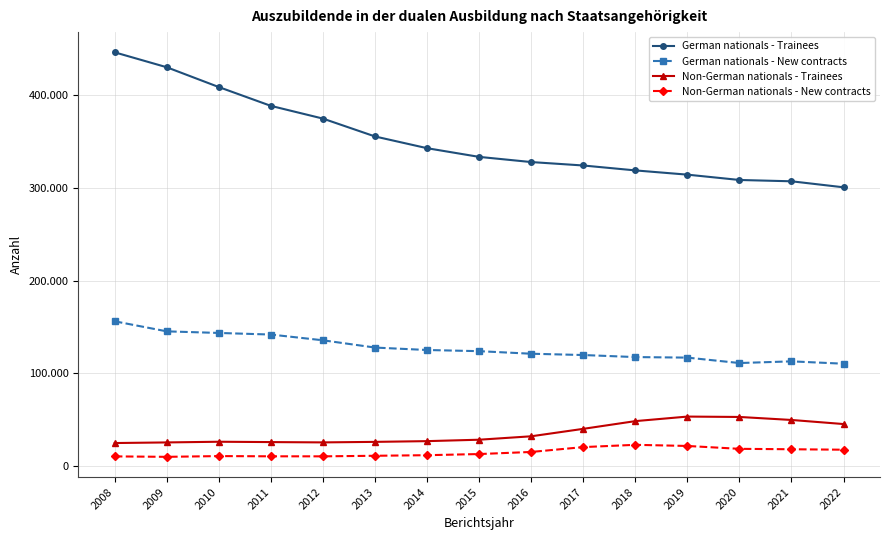

True or false: German nationals - New contracts and German nationals - Trainees cross at least once.

False